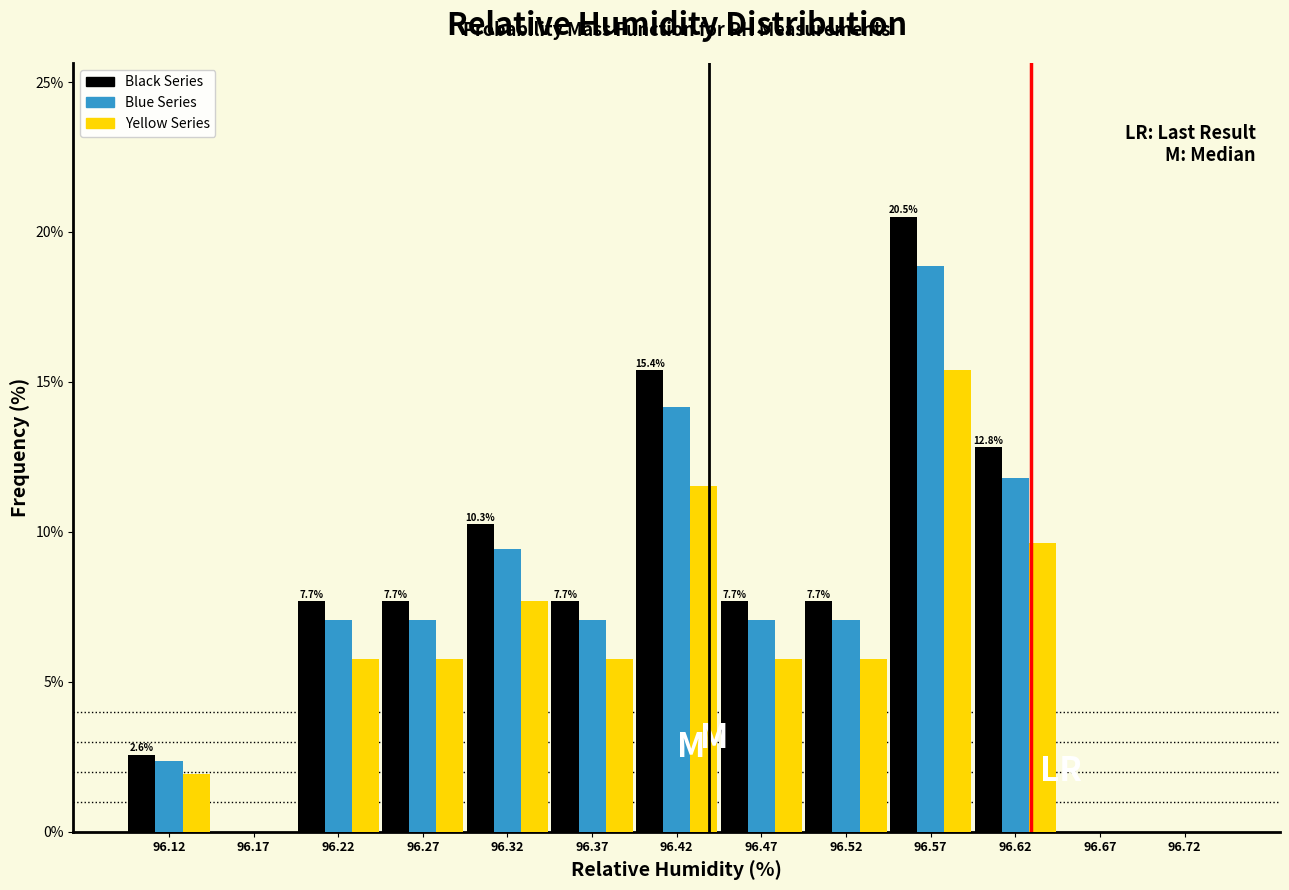

In the Black Series series, which range on the x-axis has the tallest bar?

96.55 to 96.60